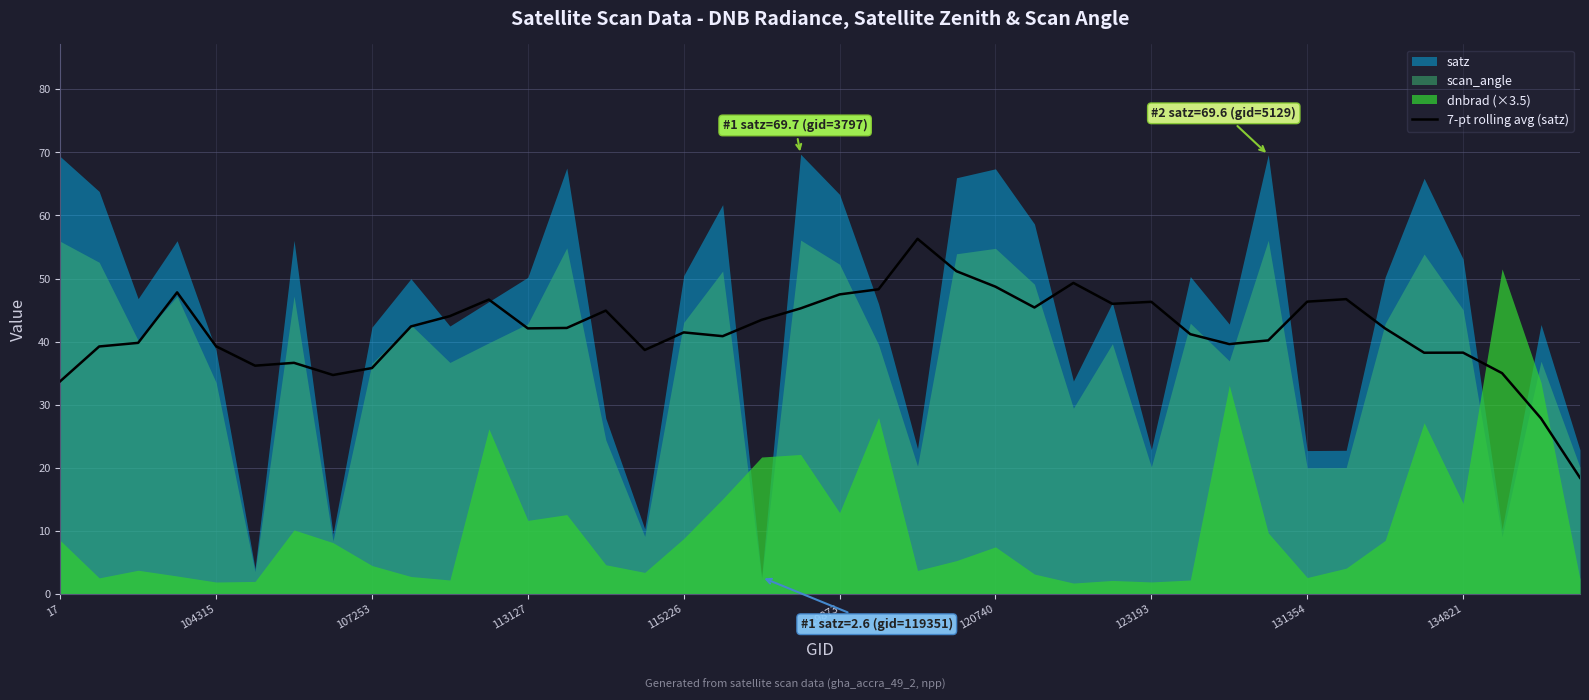

The chart shows a value of 46.7 at 33. True or false?

True